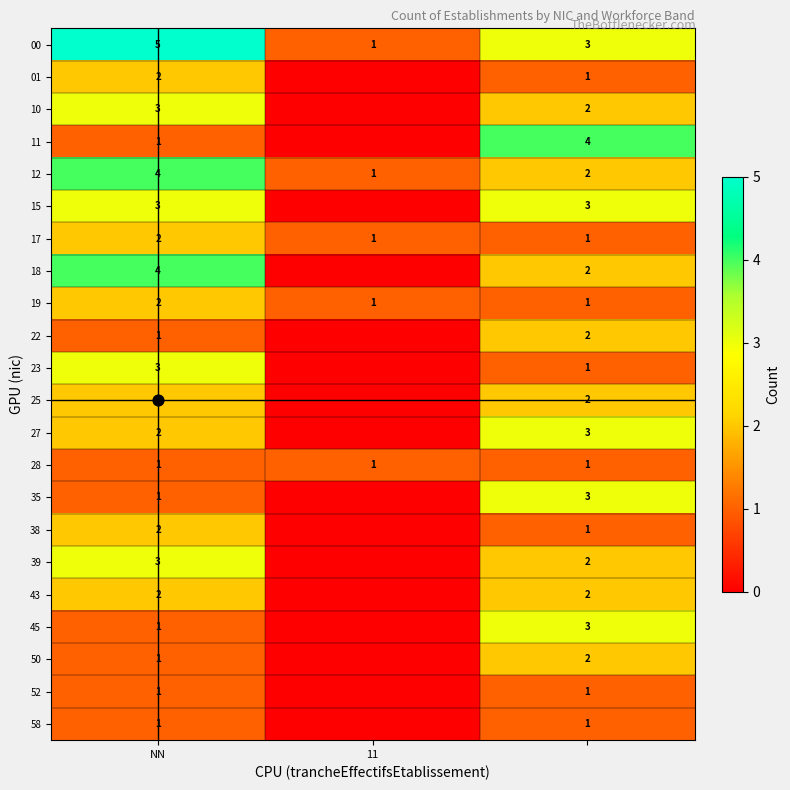

At which category does the chart reach its peak across all series?

NN